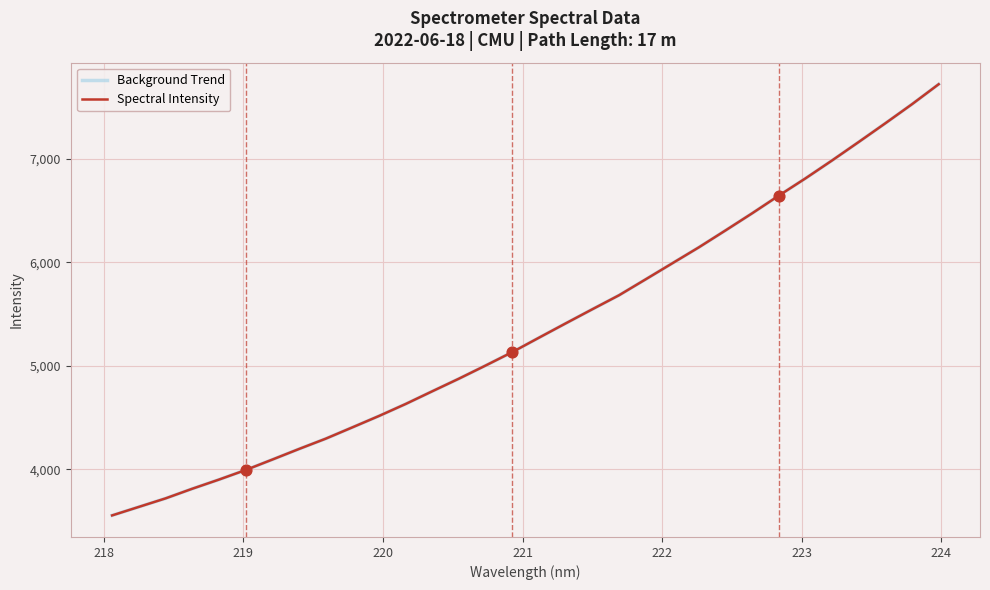

What are all the series names shown in the legend?

Background Trend, Spectral Intensity